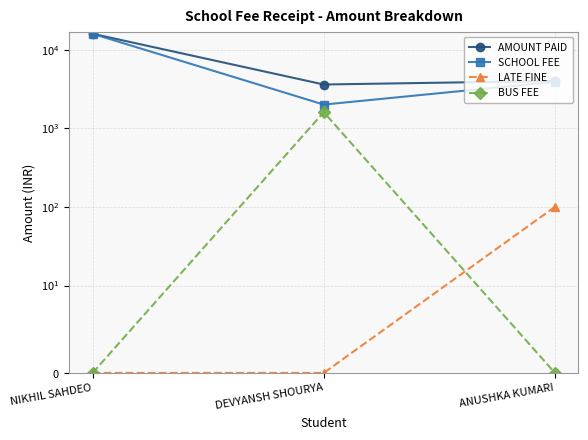

Does the chart display data point markers on the line(s)?

Yes